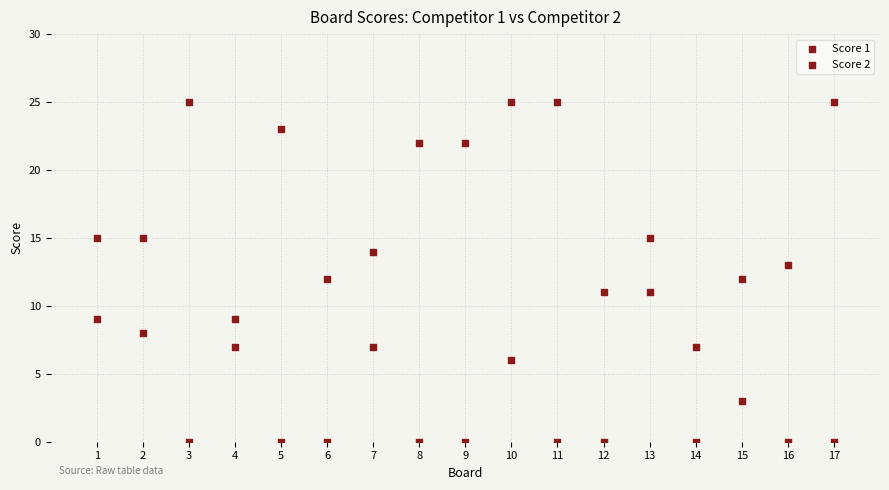

How many data points are displayed?

34